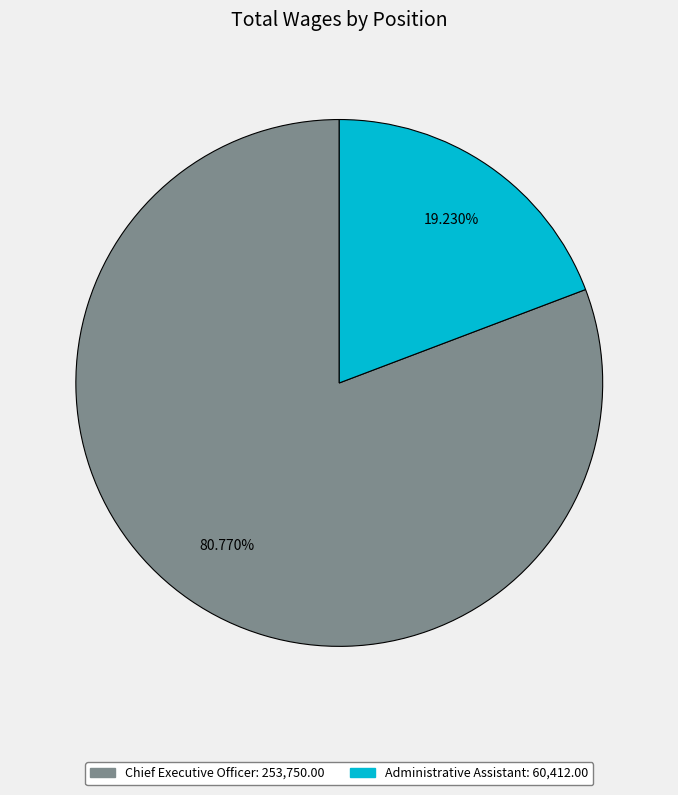

What is the largest slice in the pie chart?

Chief Executive Officer